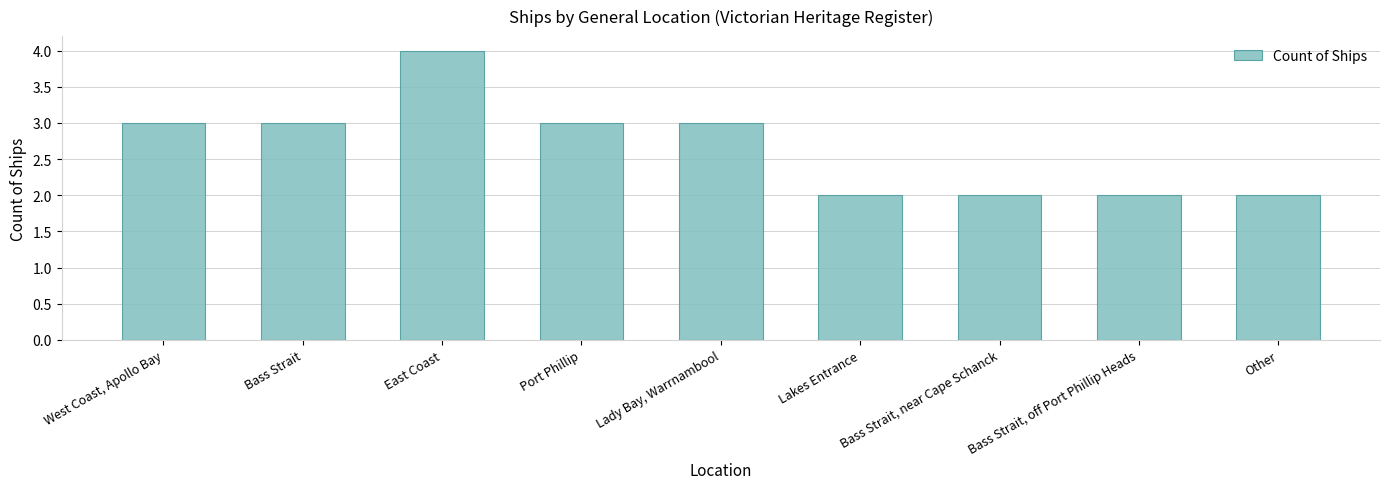

Reading right to left, what are all the values shown in this chart?

Other=2	Bass Strait, off Port Phillip Heads=2	Bass Strait, near Cape Schanck=2	Lakes Entrance=2	Lady Bay, Warrnambool=3	Port Phillip=3	East Coast=4	Bass Strait=3	West Coast, Apollo Bay=3